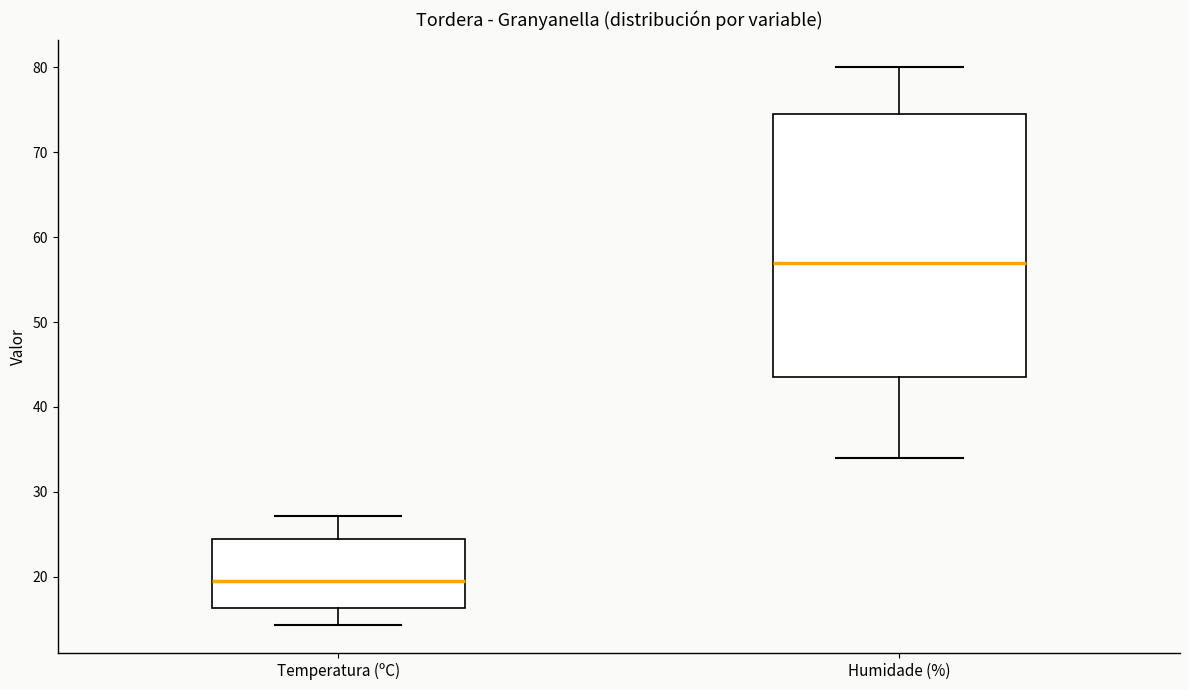

Comparing the boxes themselves (not the whiskers), which one is the tallest?

Humidade (%)